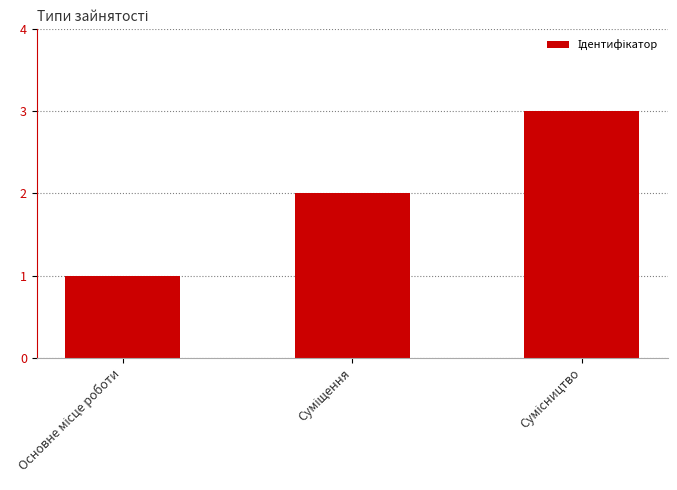

How many series are shown in this chart?

1